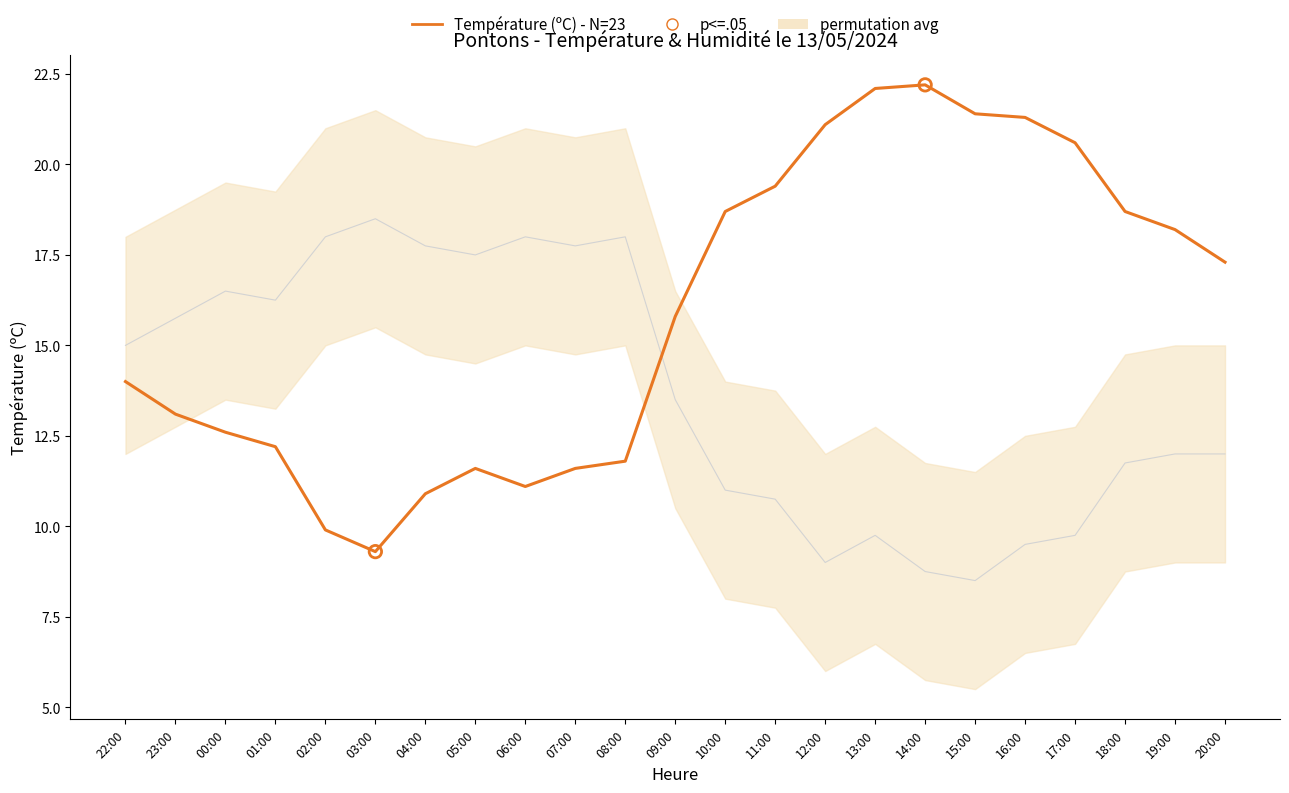

Which series has the largest total across all categories?

Température (ºC)